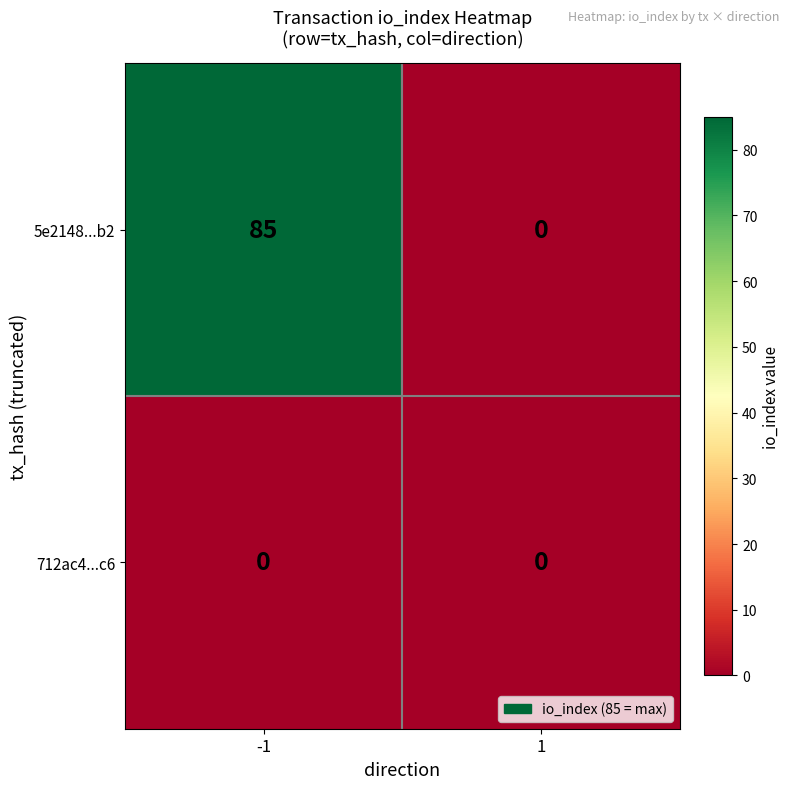

How many distinct data groups are displayed?

2